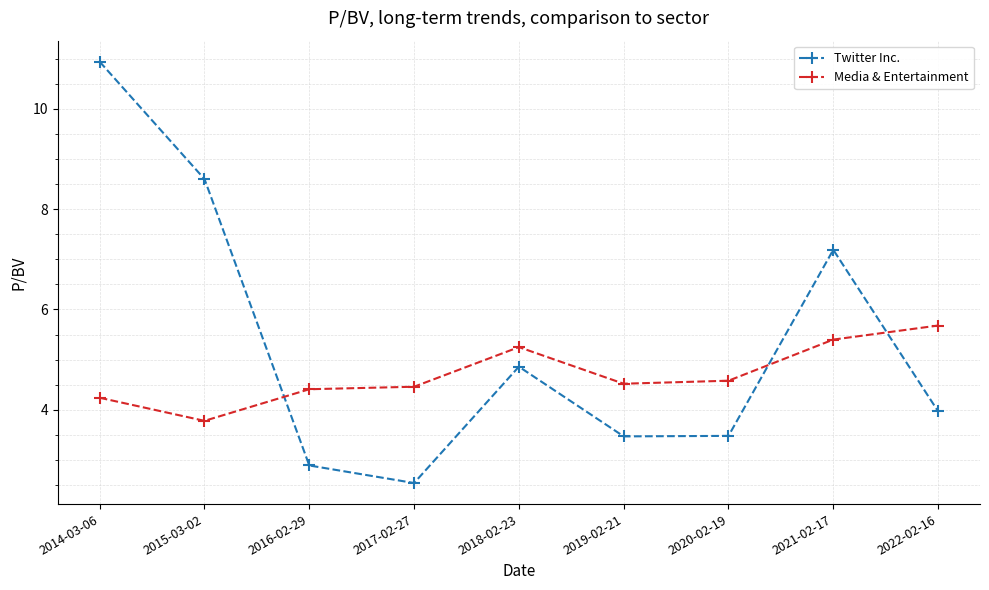

At which label does Media & Entertainment reach its peak?

2022-02-16